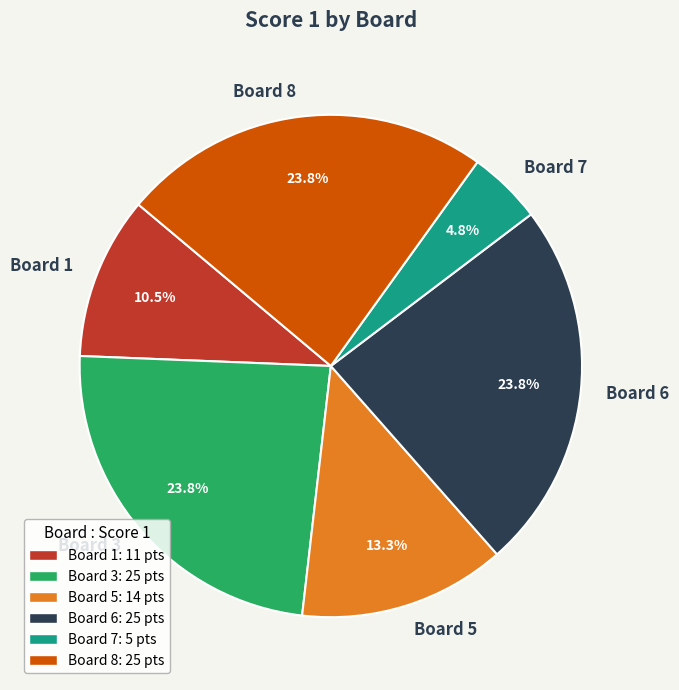

To the nearest percent, what is the average slice percentage?

17%